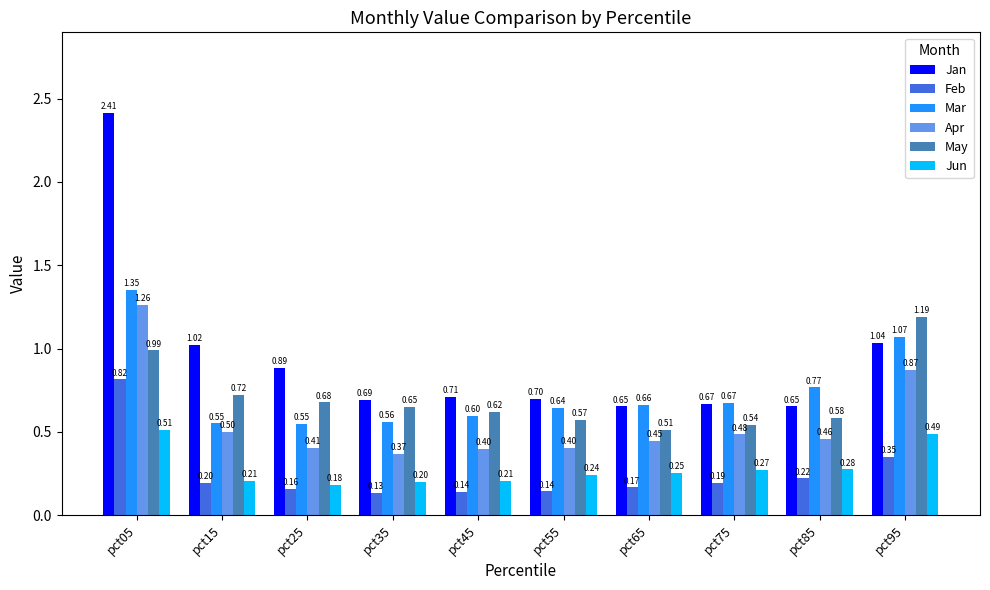

True or false: Feb has a value of 0.2 at pct15.

True